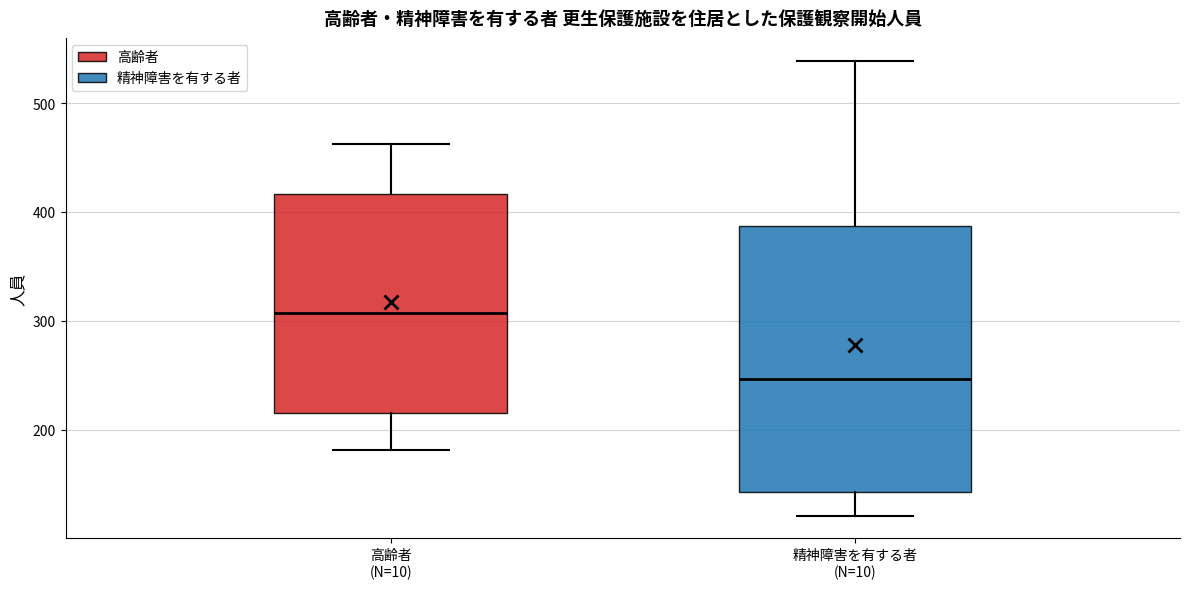

Which box is the tallest, from its lower edge to its upper edge?

精神障害を有する者 (N=10)